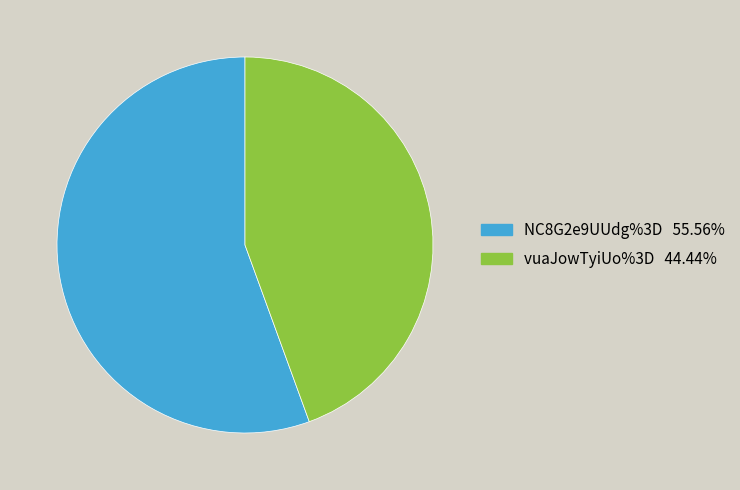

Between vuaJowTyiUo%3D and NC8G2e9UUdg%3D, which is larger?

NC8G2e9UUdg%3D